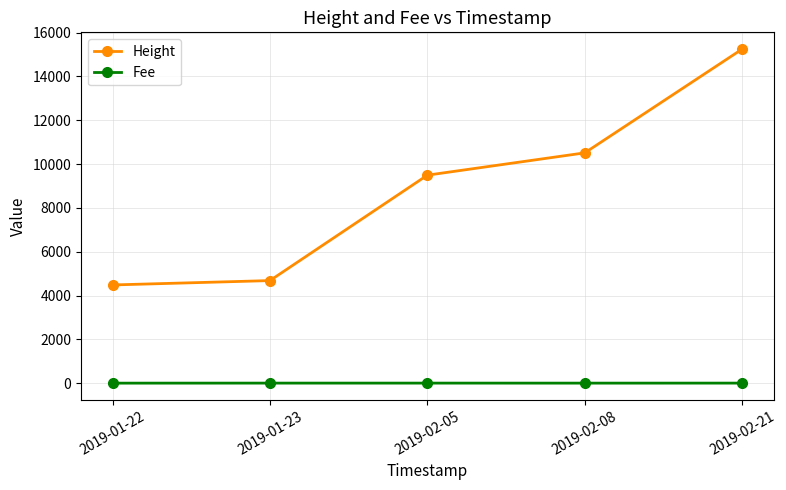

List the series in order of their overall mean, highest first.

Height, Fee